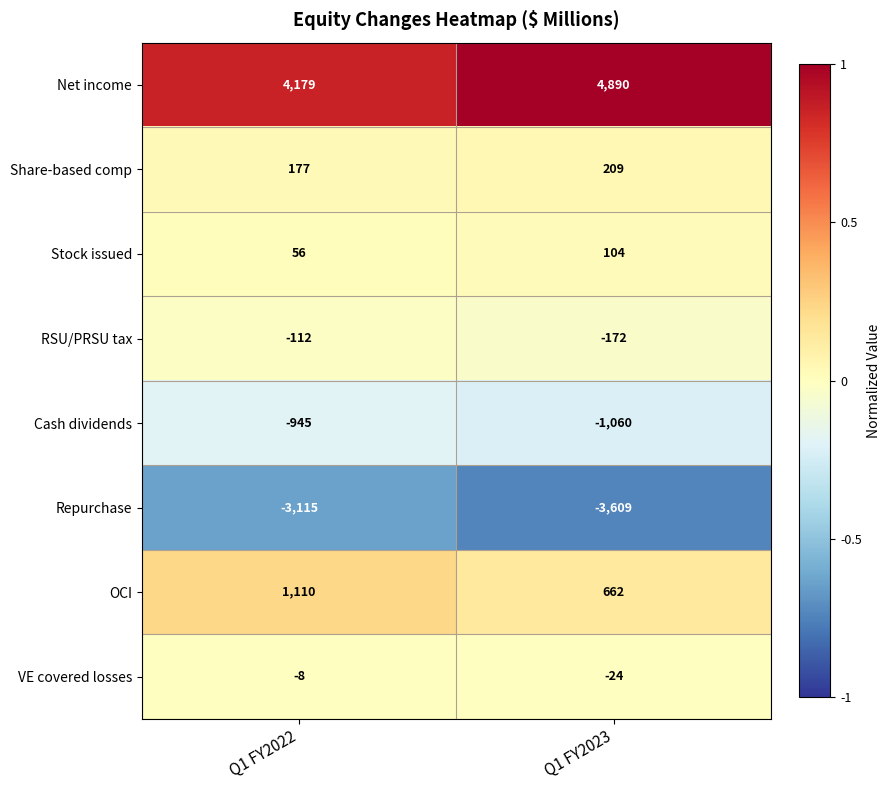

How many data points does each series have?

2